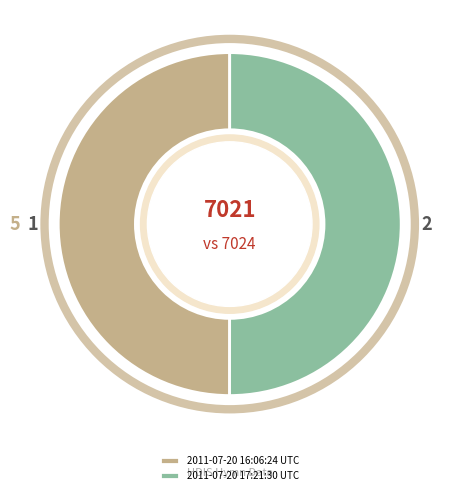

The 2011-07-20 16:06:24 UTC slice represents 58% of the pie. True or false?

False